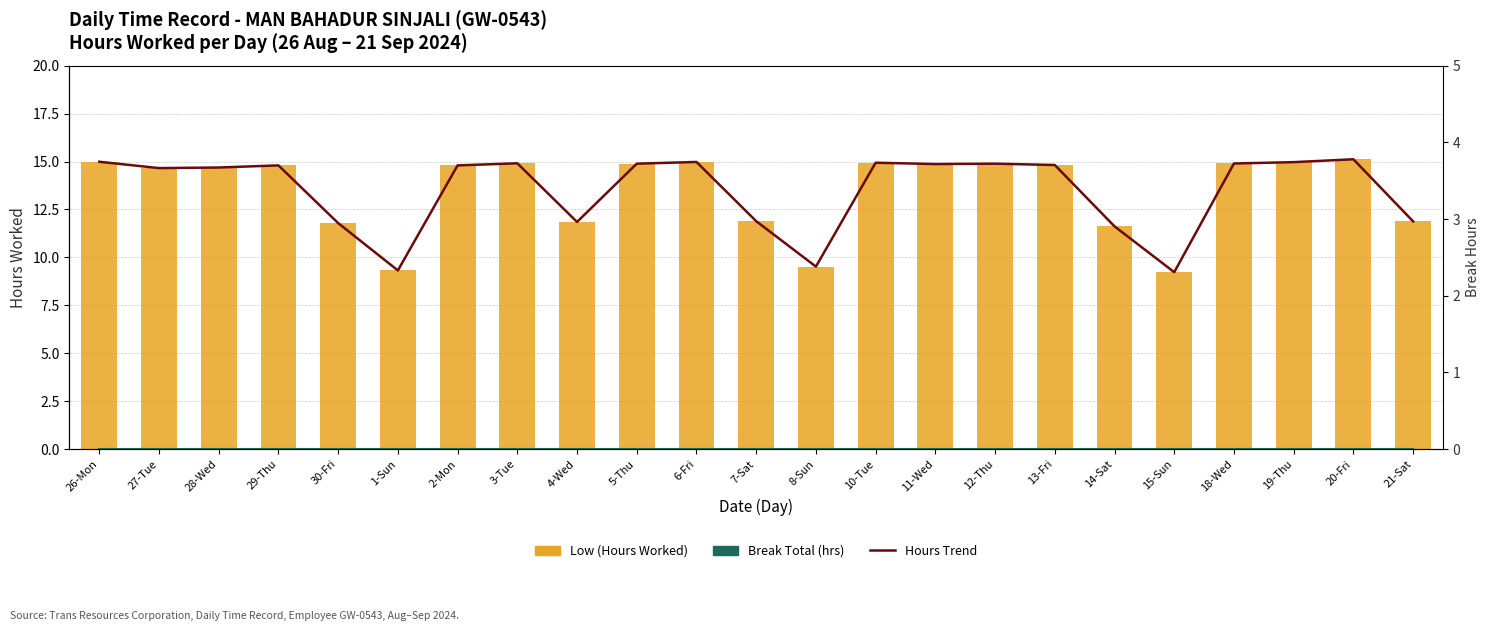

How many Hours Trend values are between 11 and 14?

5